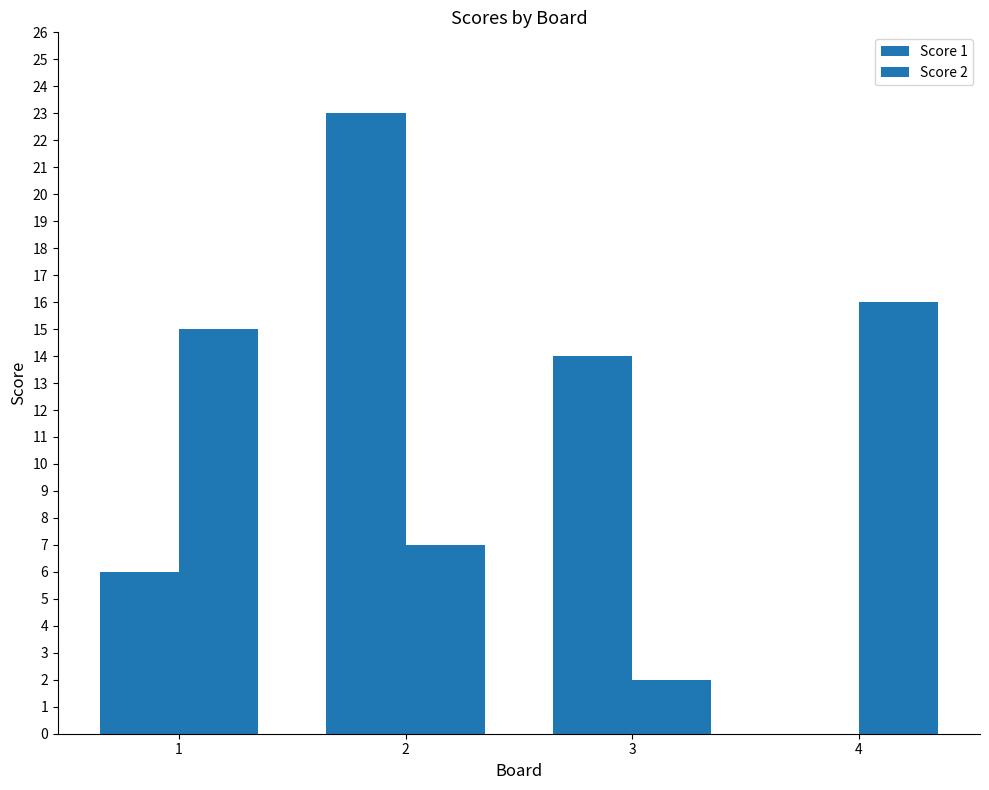

The Score 2 series shows 1 at 3. True or false?

False